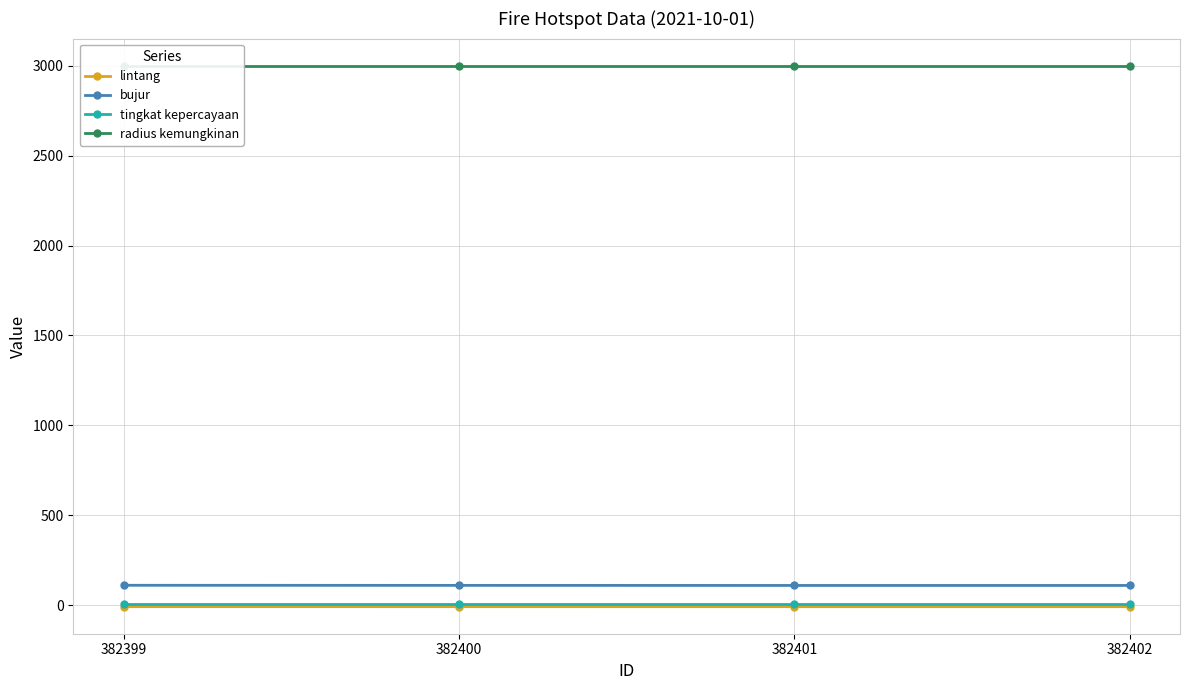

What are all the series names shown in the legend?

lintang, bujur, tingkat kepercayaan, radius kemungkinan